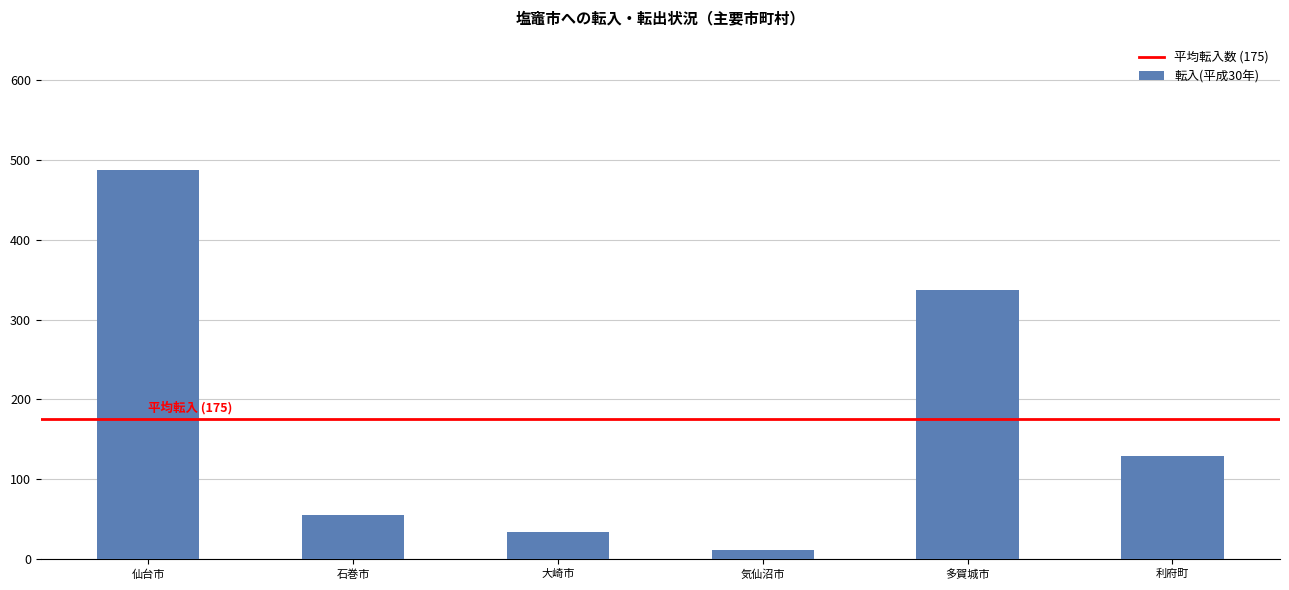

Are the bars horizontal?

No